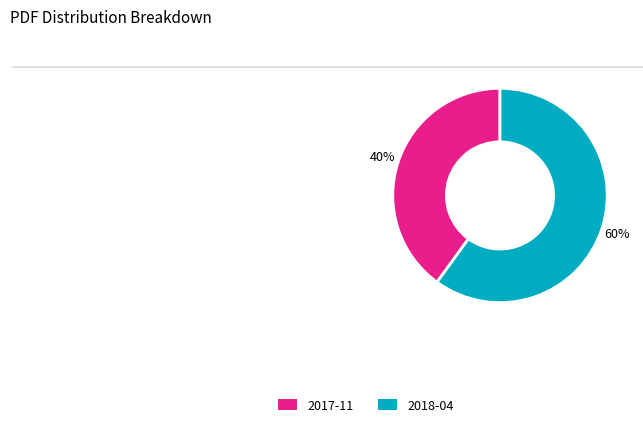

Count the number of slices in the pie.

2